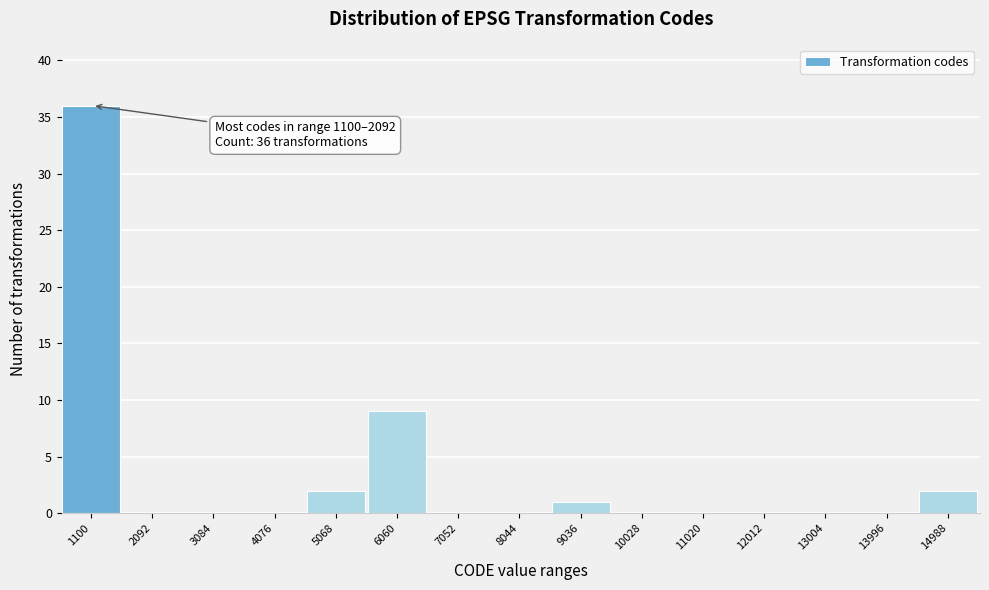

Reading right to left, extract all data points from this chart.

14988=2	13996=0	13004=0	12012=0	11020=0	10028=0	9036=1	8044=0	7052=0	6060=9	5068=2	4076=0	3084=0	2092=0	1100=36